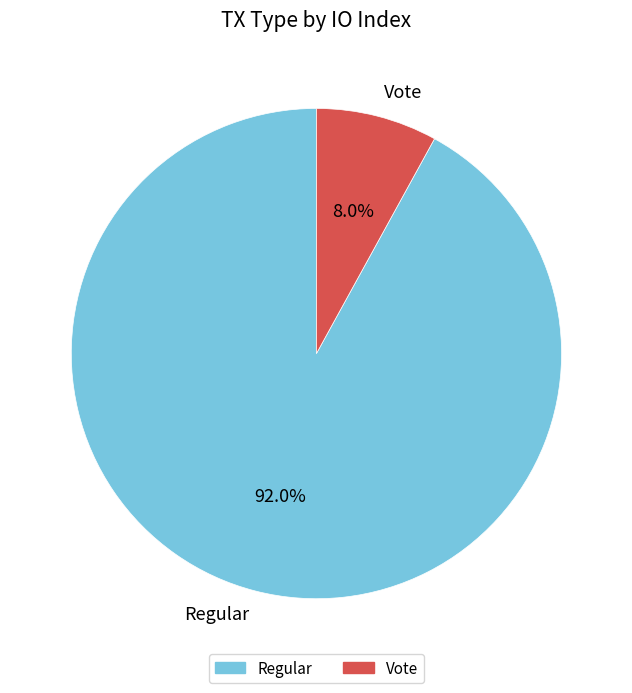

Do Vote and Regular together represent more than half of the pie?

Yes